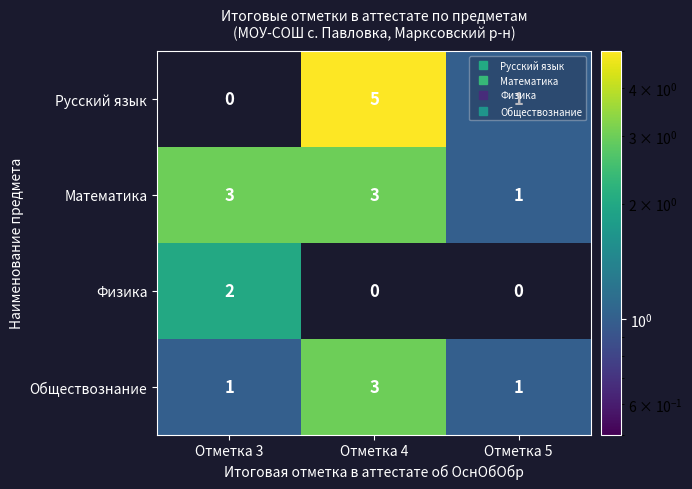

What is the total value across all series at Отметка 4?

11